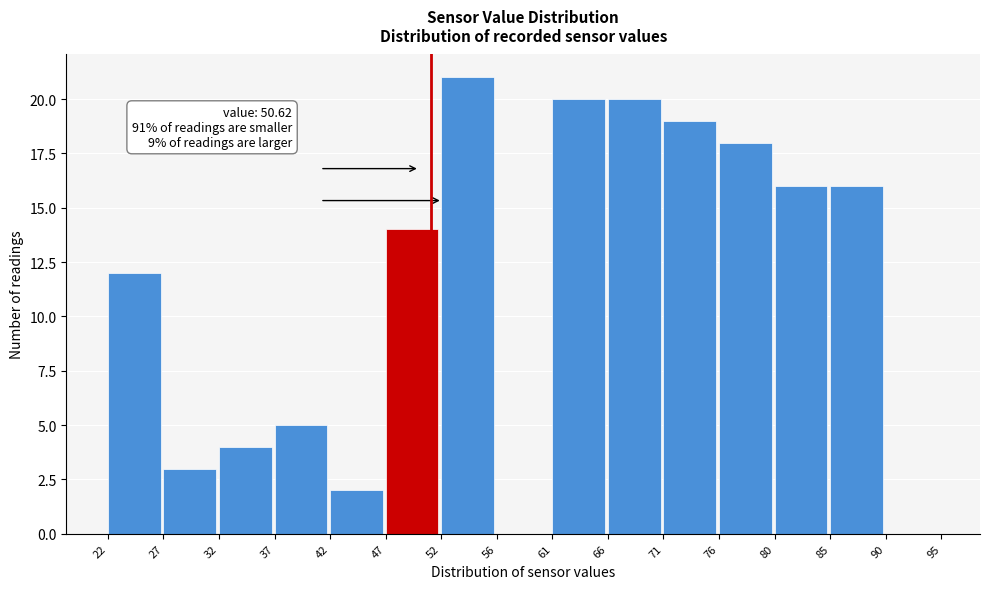

Over which range of the x-axis is the bar tallest?

52 to 56